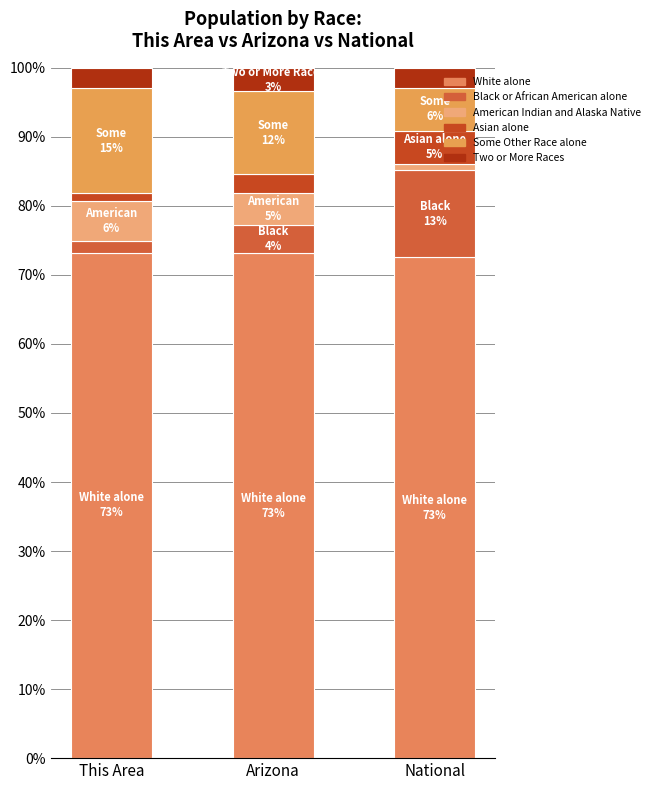

Are the bars horizontal?

No